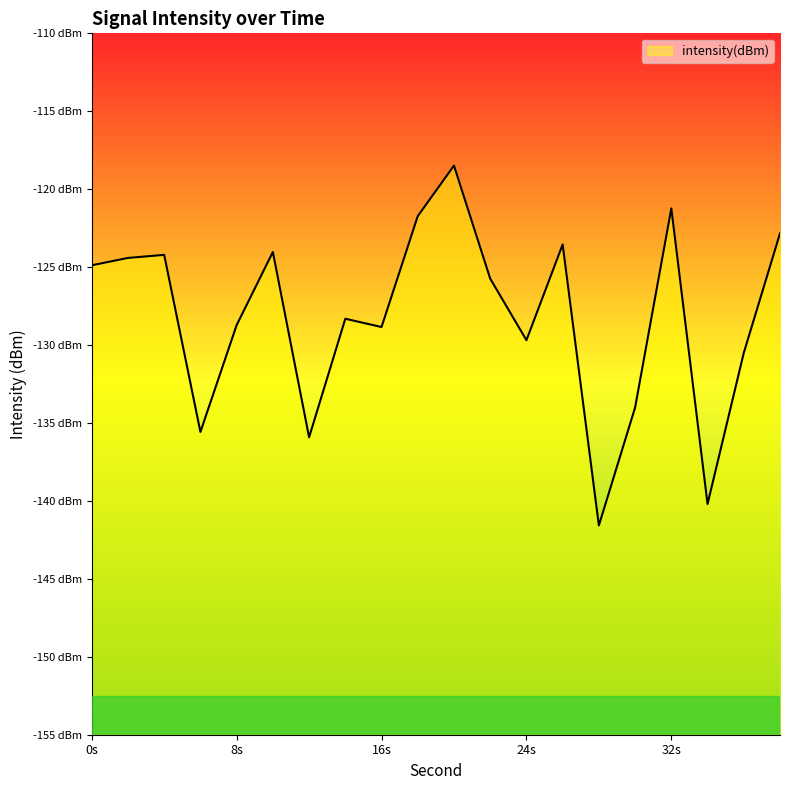

Which category has the highest value across all series?

20